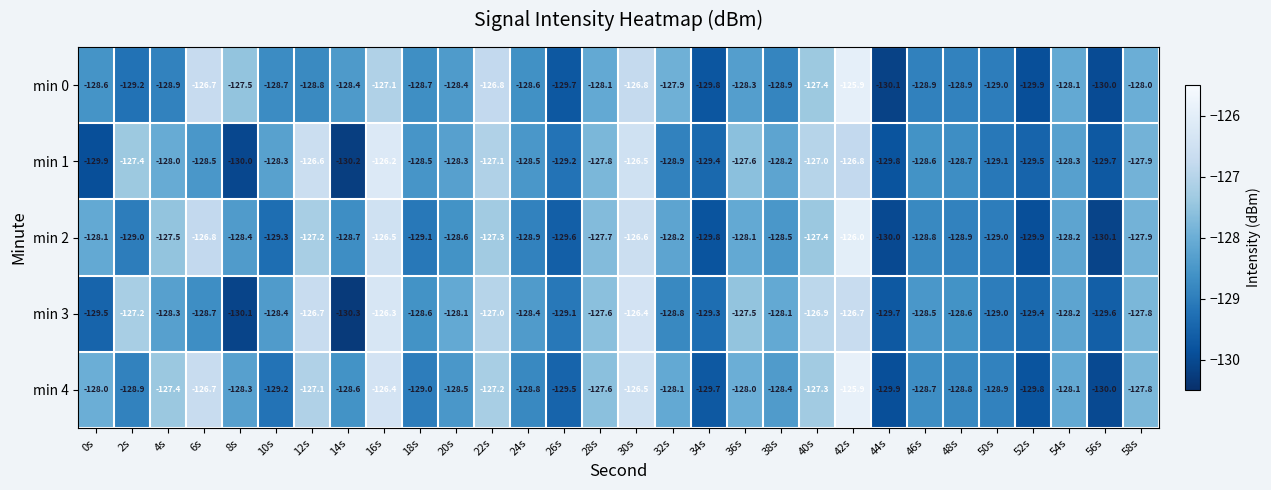

What is the sum of the min 4 values at 58s and 16s?

-254.2